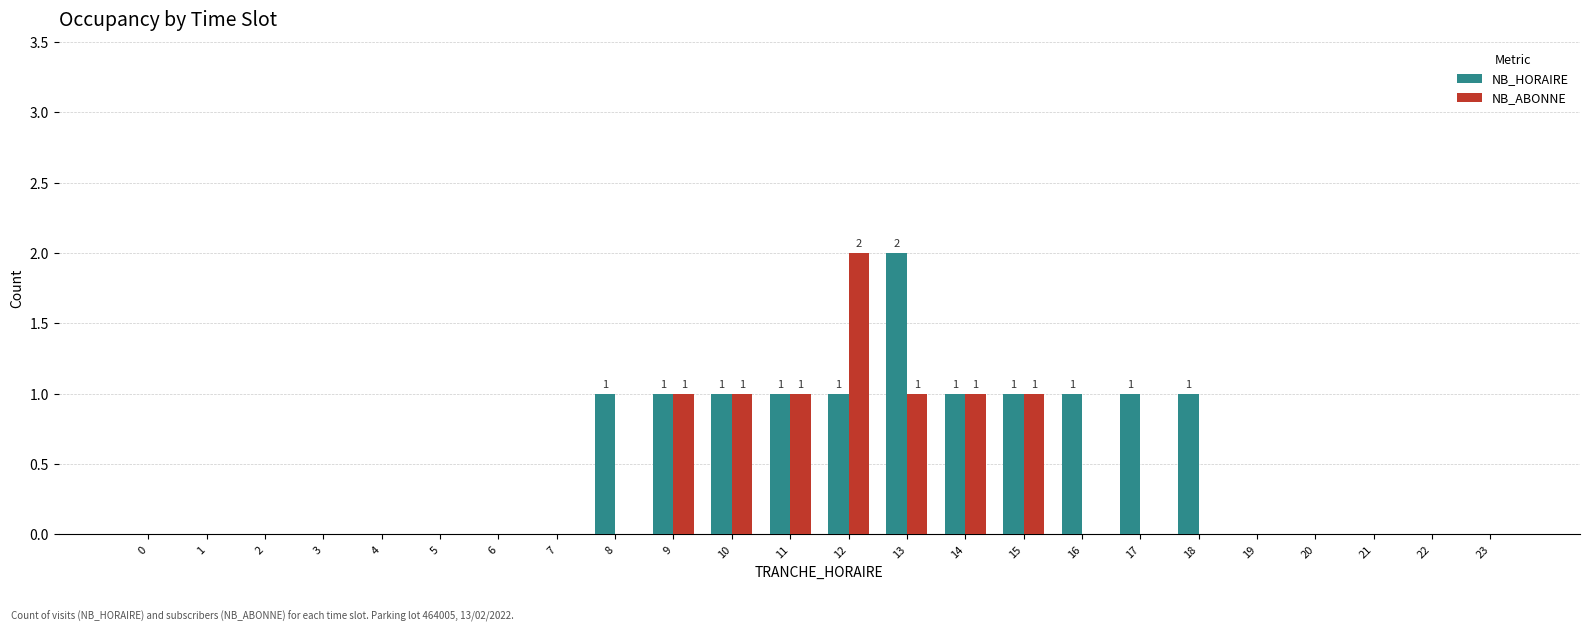

Reading left to right, what are all the values shown in this chart?

NB_HORAIRE: 0	0	0	0	0	0	0	0	1	1	1	1	1	2	1	1	1	1	1	0	0	0	0	0
NB_ABONNE: 0	0	0	0	0	0	0	0	0	1	1	1	2	1	1	1	0	0	0	0	0	0	0	0